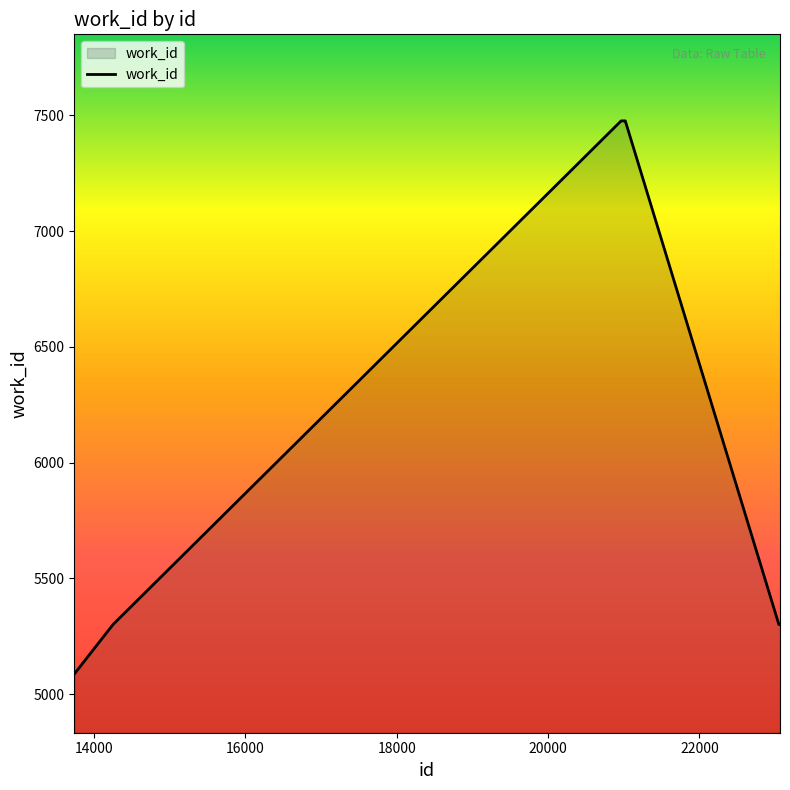

What is the greatest value displayed?

7476